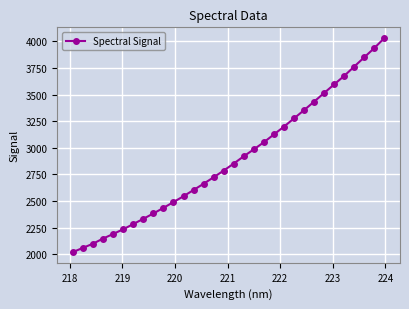

What is the value of the 18th point from the left?

2920.8